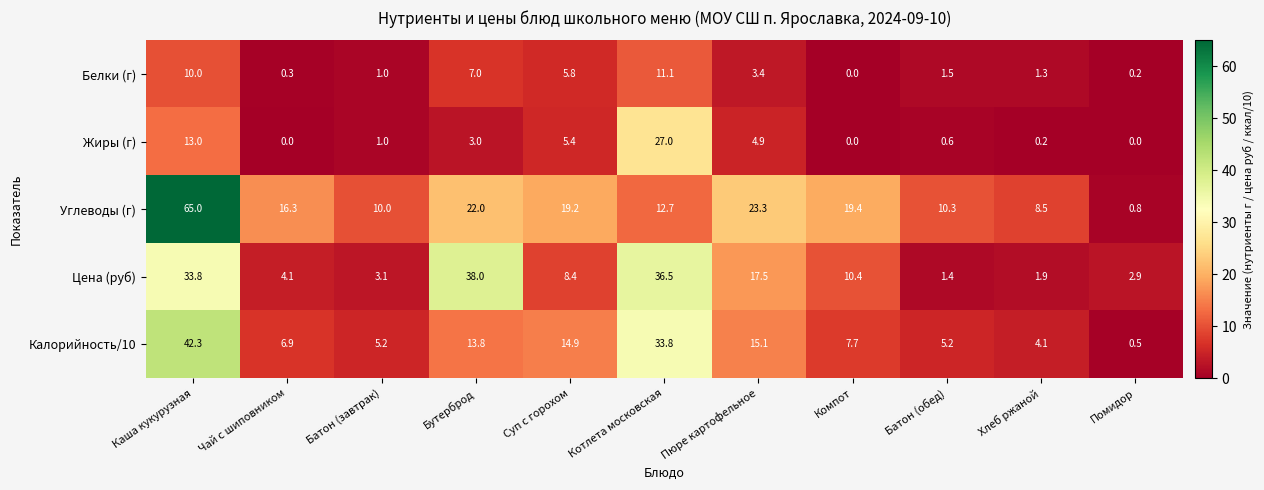

At which category does the chart reach its peak across all series?

Каша кукурузная